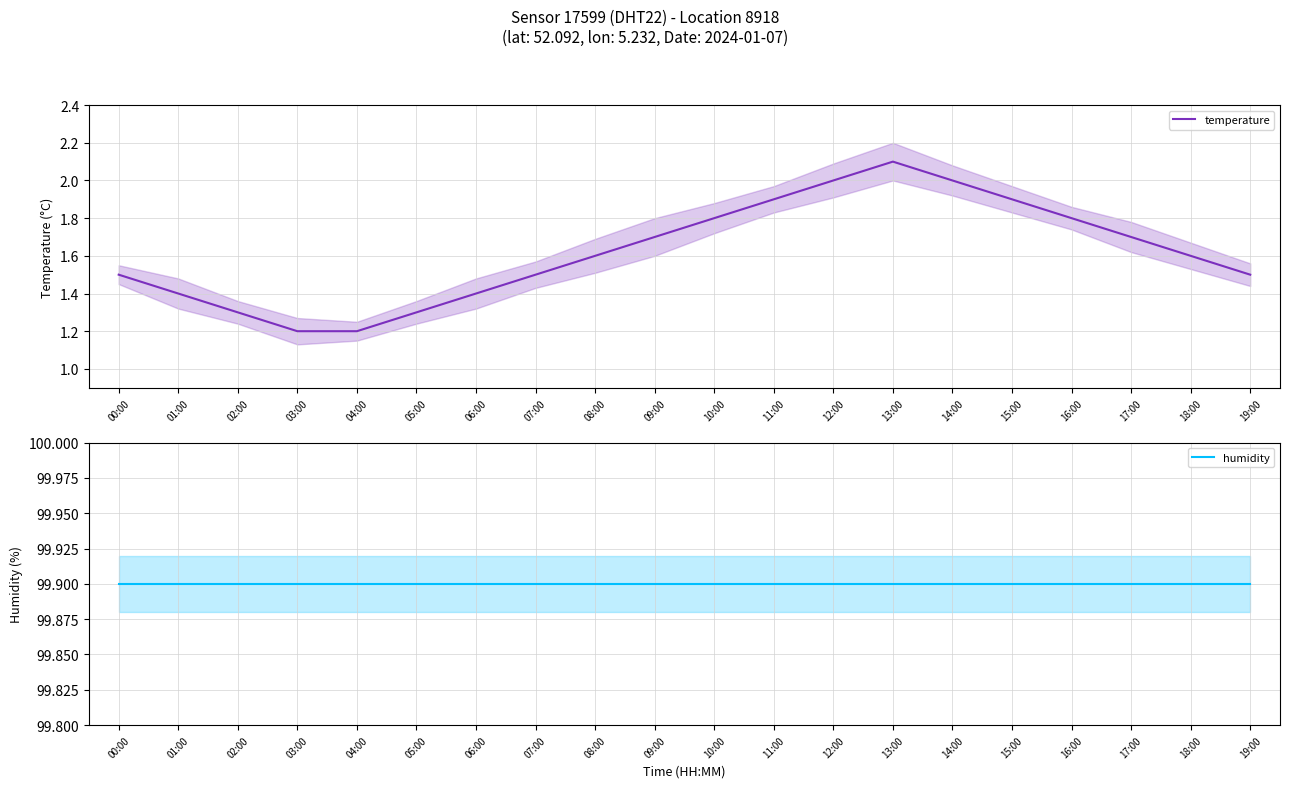

What is the difference between the temperature values at 16:00 and 04:00?

0.6